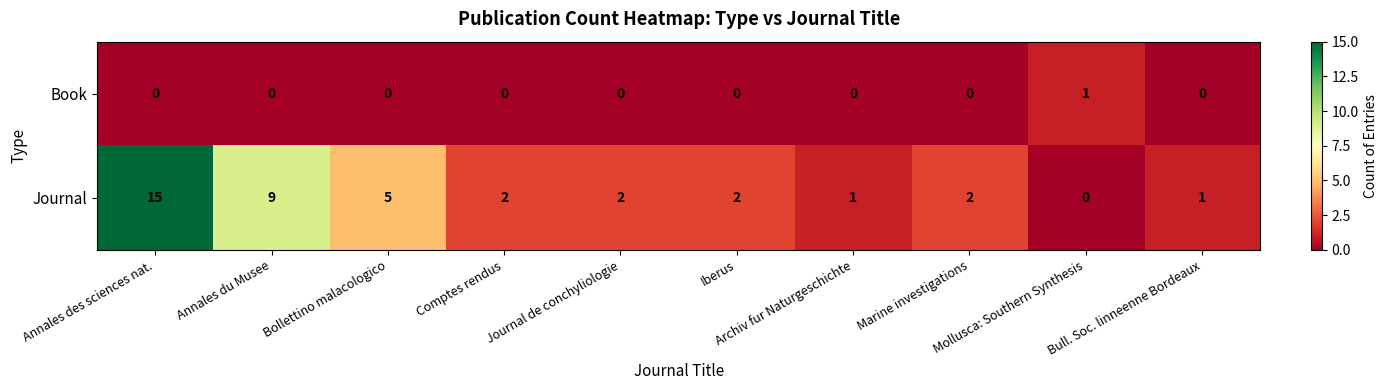

Which series has the largest range (max minus min)?

Journal